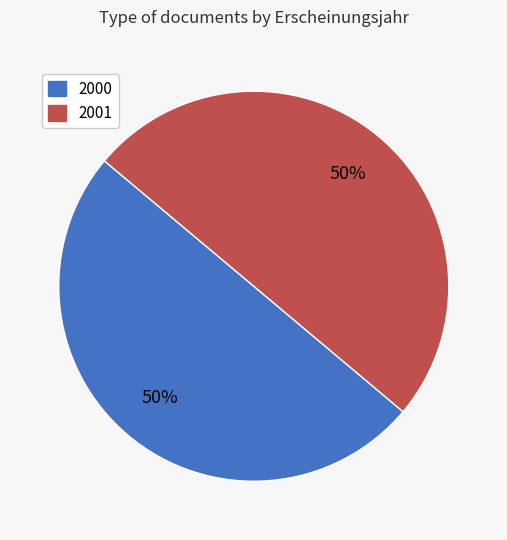

To the nearest percent, what is the average slice percentage?

50%